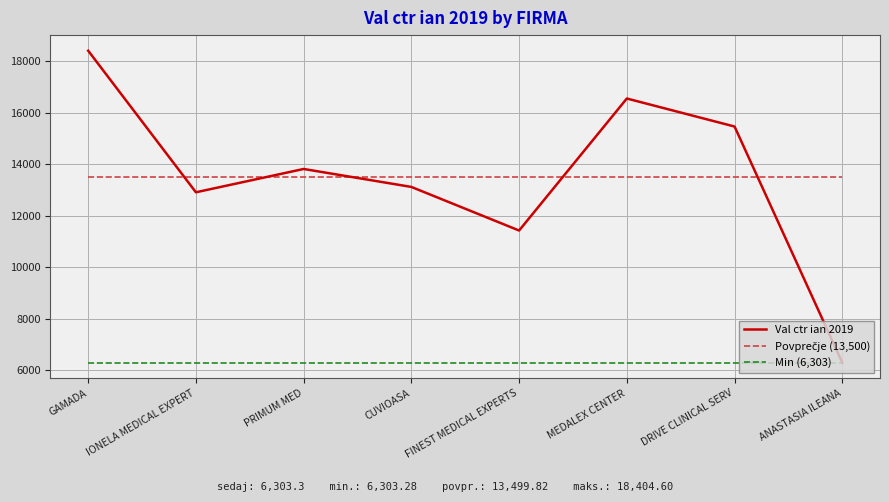

True or false: Min (6,303) has a value of 6303.3 at ANASTASIA ILEANA.

True